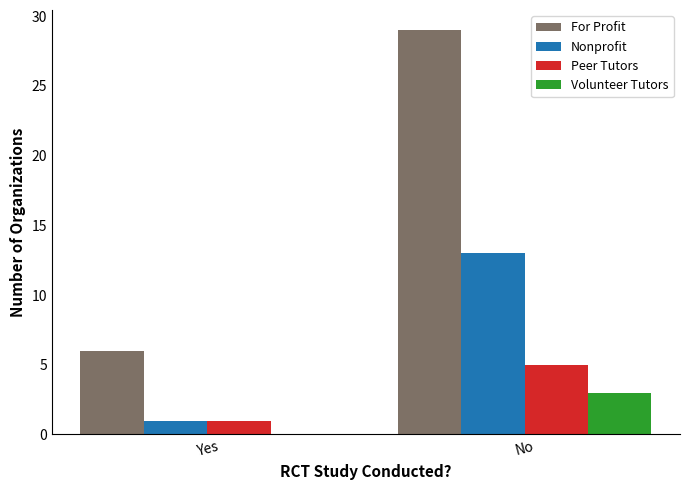

Which series has the largest range (max minus min)?

For Profit